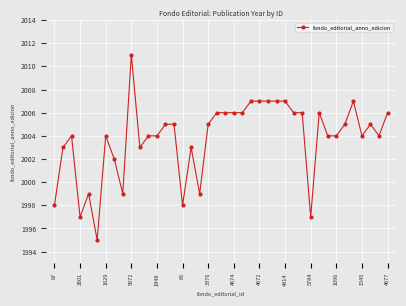

What is the average value?

2004